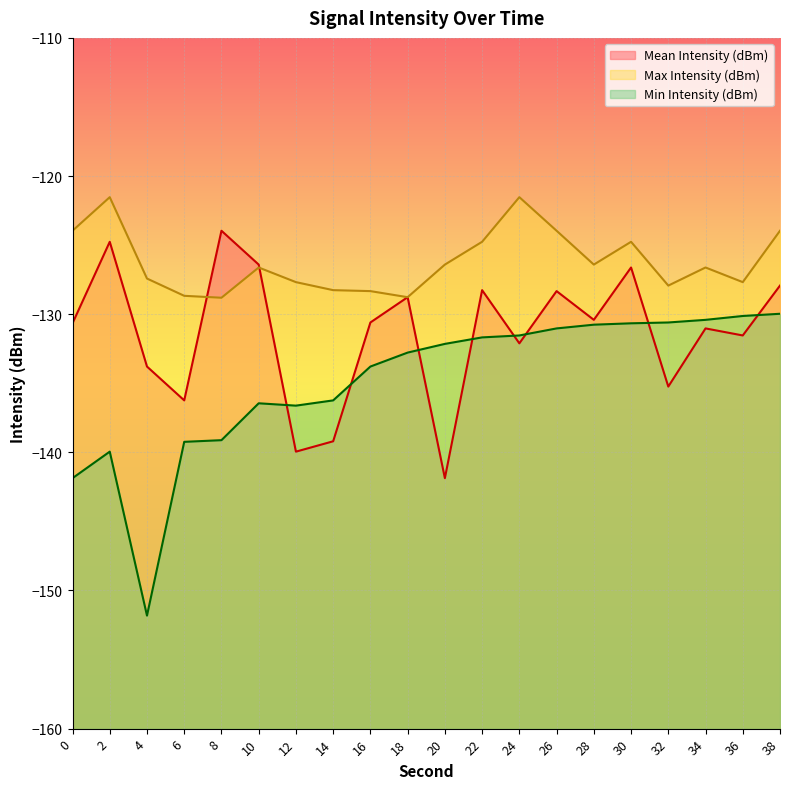

What is the maximum value for Mean Intensity (dBm)?

-124.0